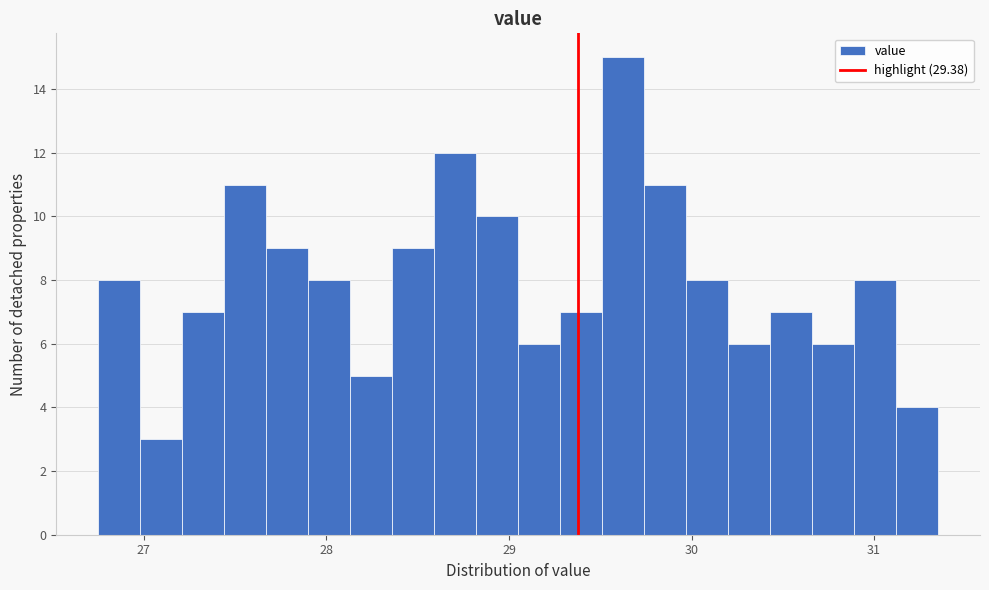

Read against the x-axis, roughly where is the centre of the tallest bar?

29.6